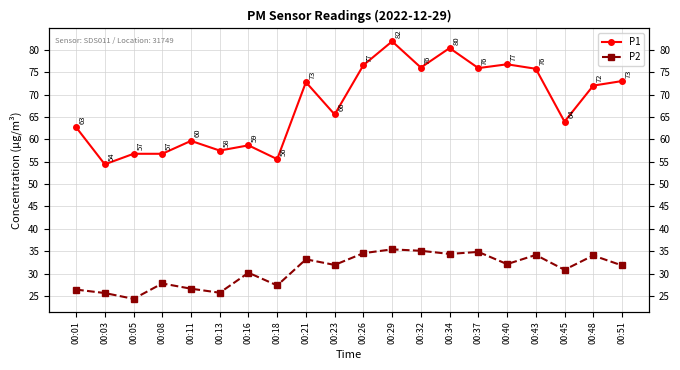

List the series in order of their overall mean, lowest first.

P2, P1